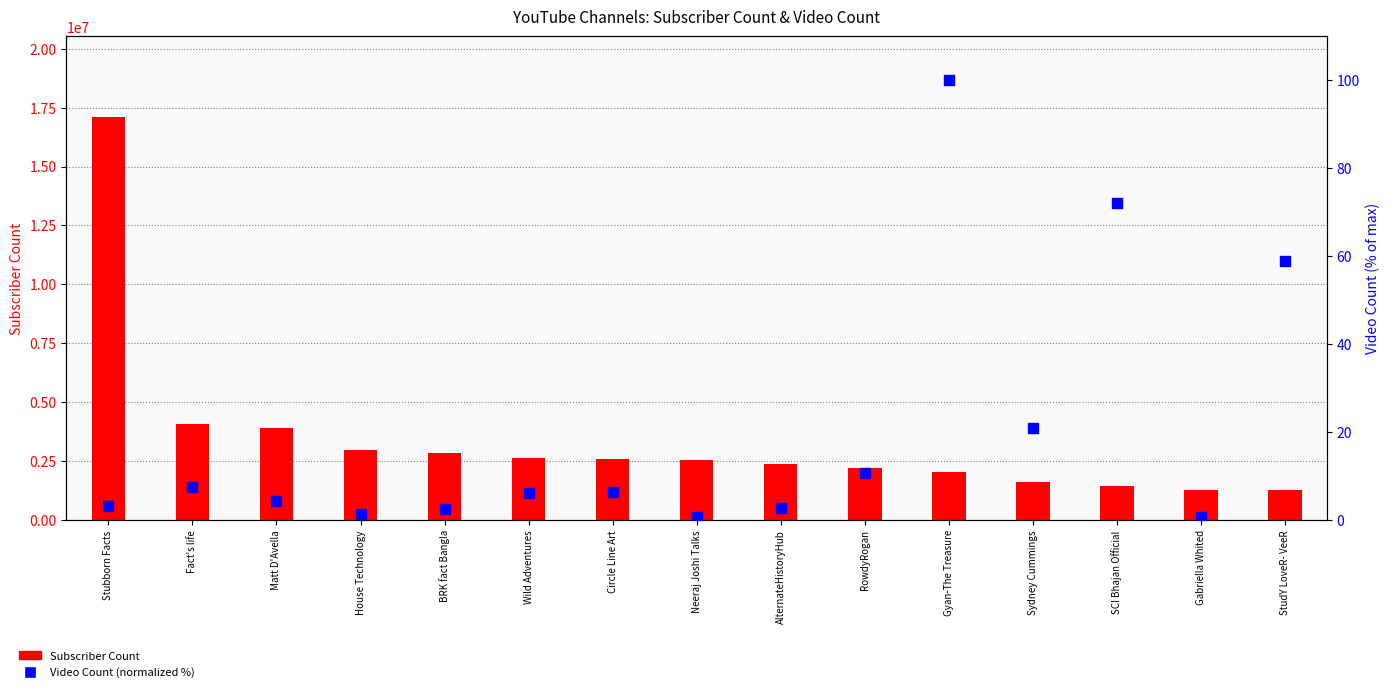

Which series contains the highest Y value?

Subscriber Count